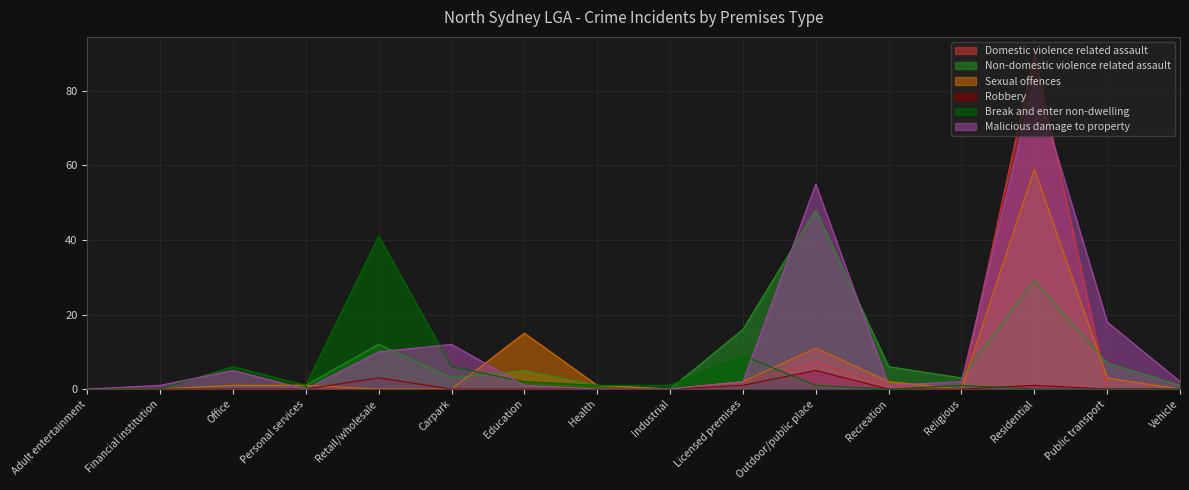

Which series has the widest spread of values?

Domestic violence related assault